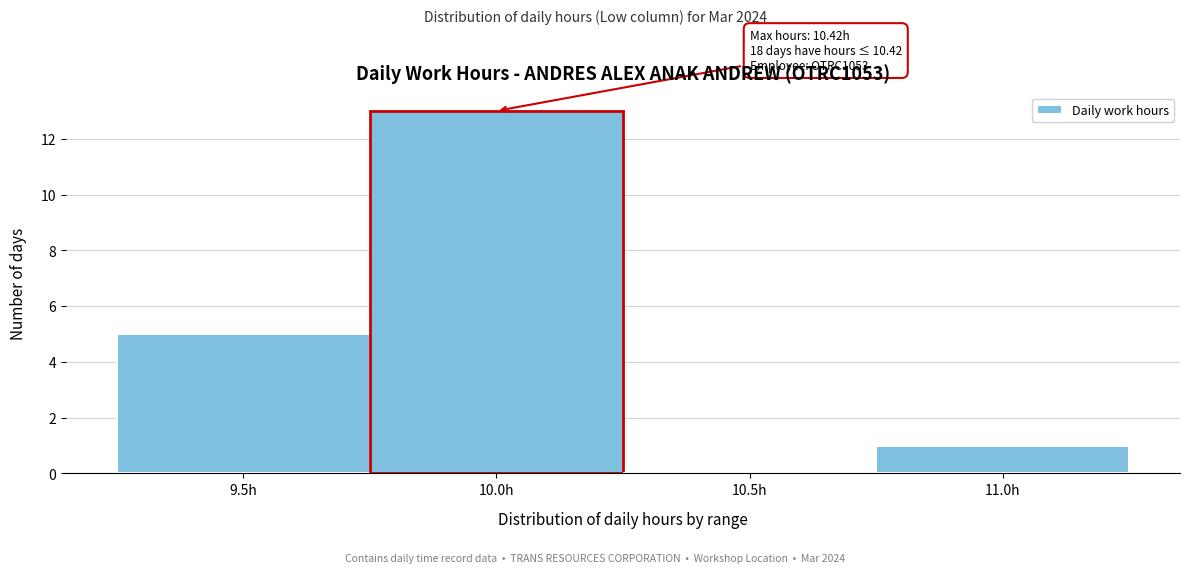

Reading right to left, what are all the values shown in this chart?

11.0h=1	10.5h=0	10.0h=13	9.5h=5